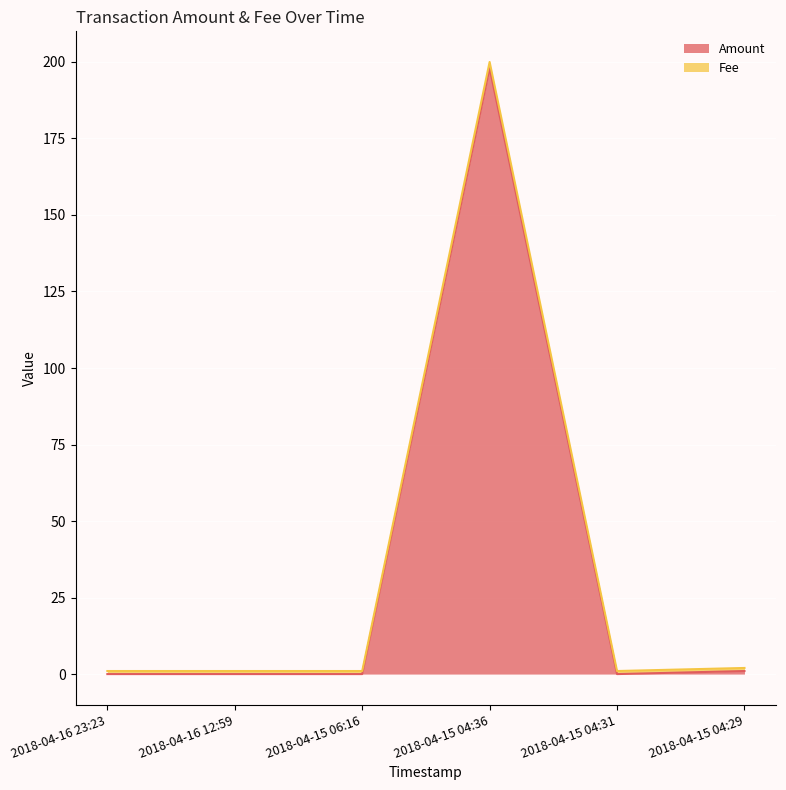

Where is the first local minimum for Fee?

2018-04-15 04:31